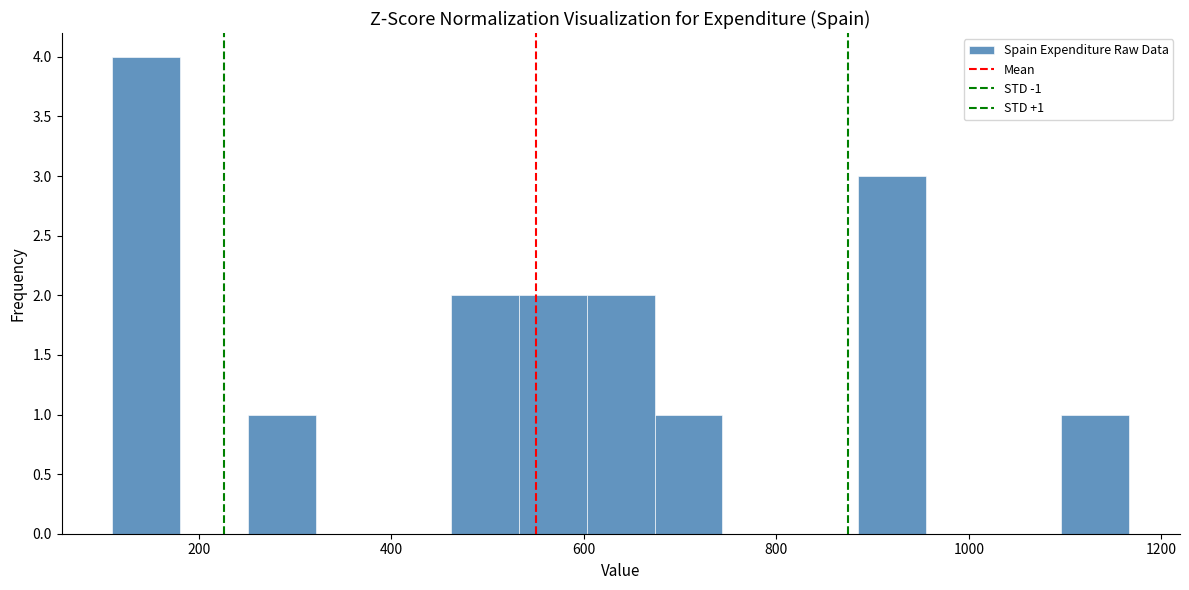

Around what value on the x-axis is the tallest bar? Give the approximate position of its centre, as read against the axis.

140